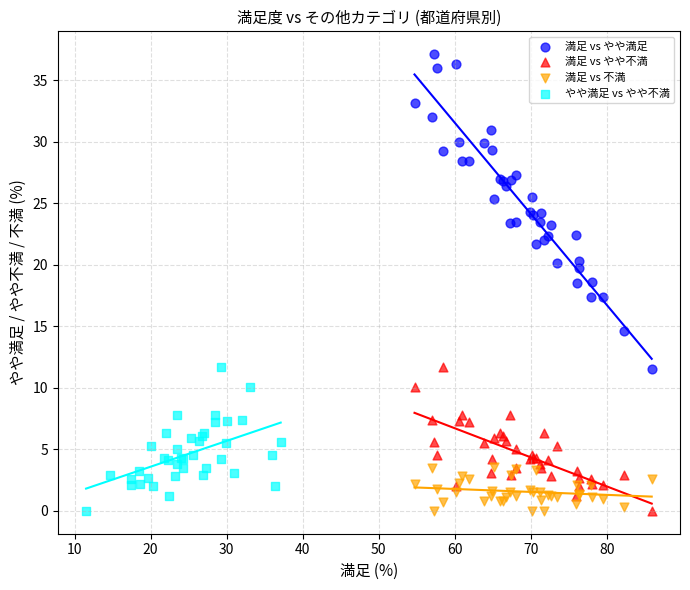

Which series has the widest spread of Y values?

満足 vs やや満足